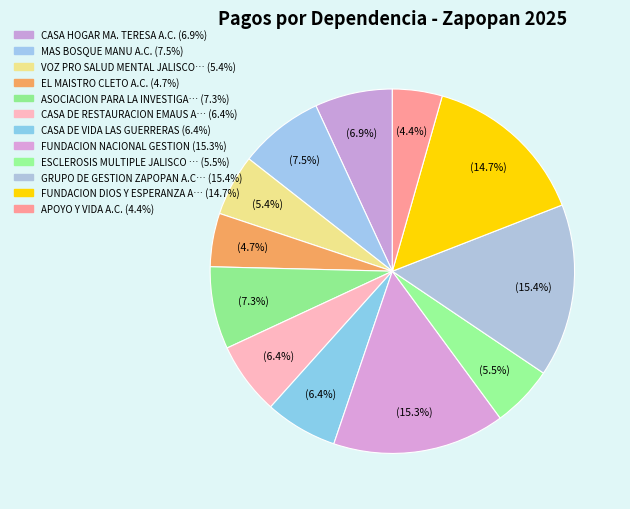

How many segments does this pie chart have?

12